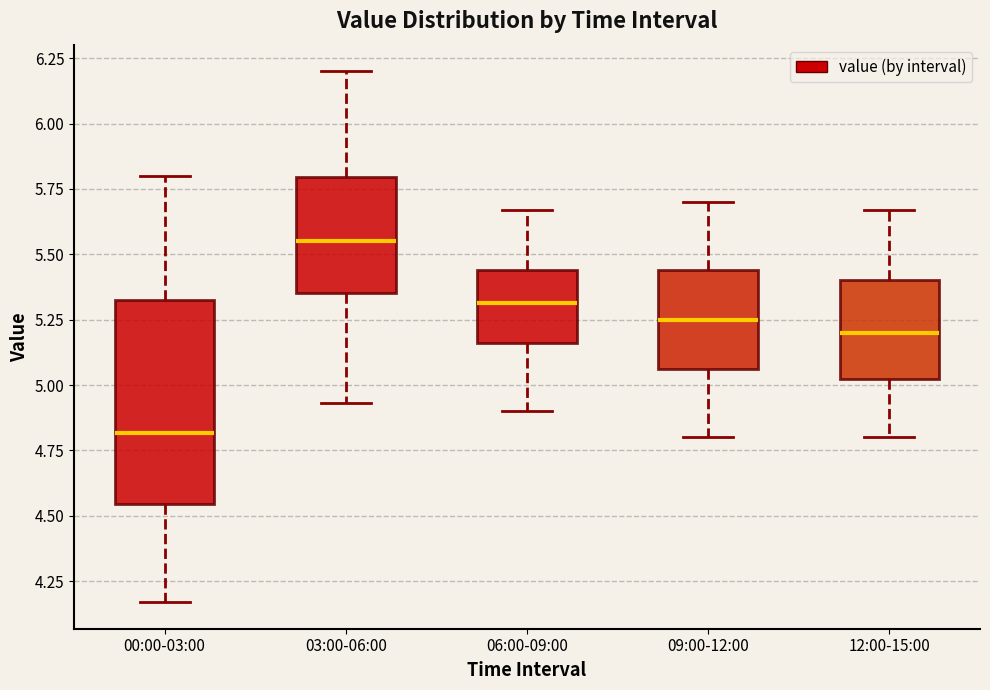

Comparing the boxes themselves (not the whiskers), which one is the tallest?

00:00-03:00